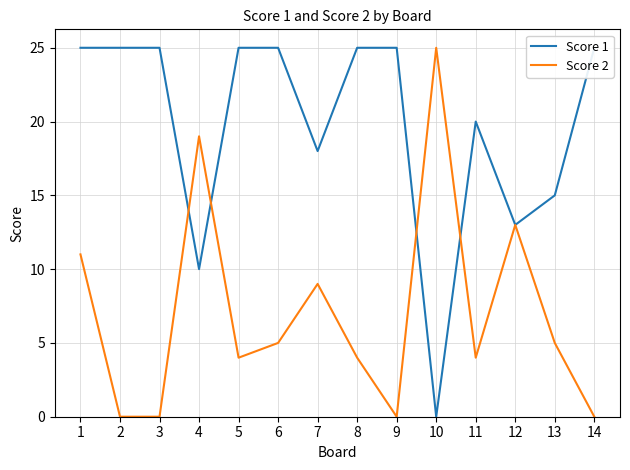

What is the sum of the Score 1 values at 8 and 3?

50